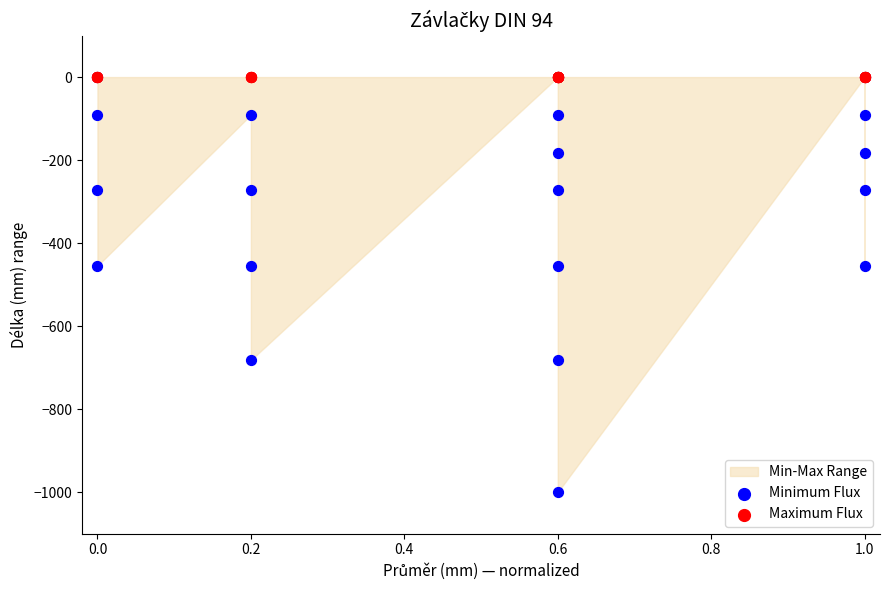

Which series contains the lowest Y value?

Minimum Flux